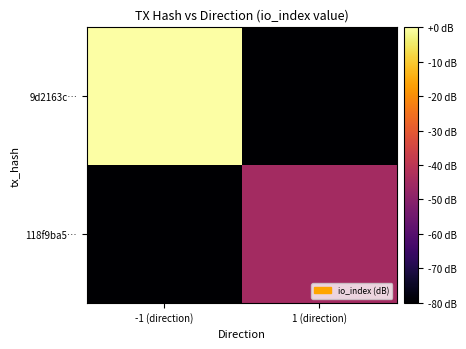

At which category is the sum across all series the highest?

-1 (direction)